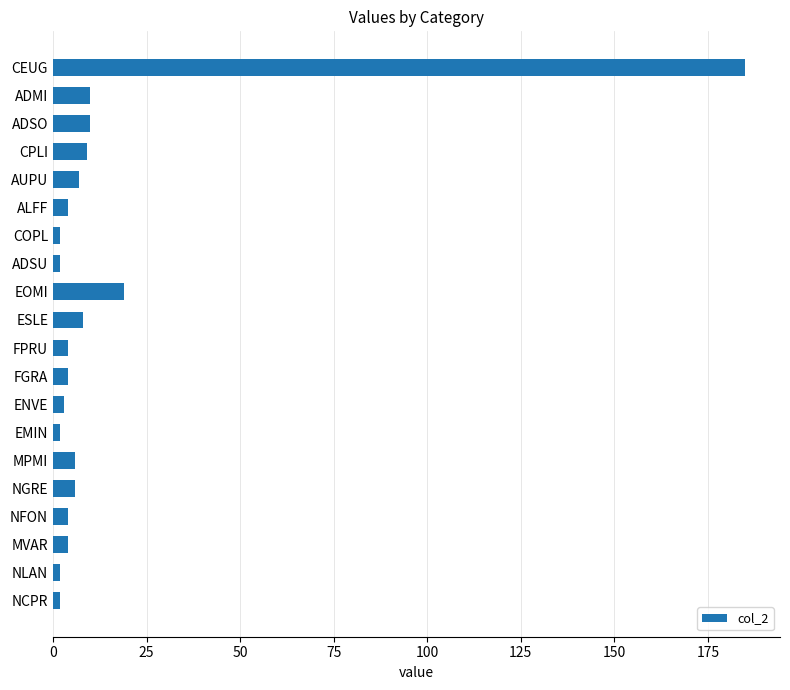

What is the value of the 12th bar from the top?

4